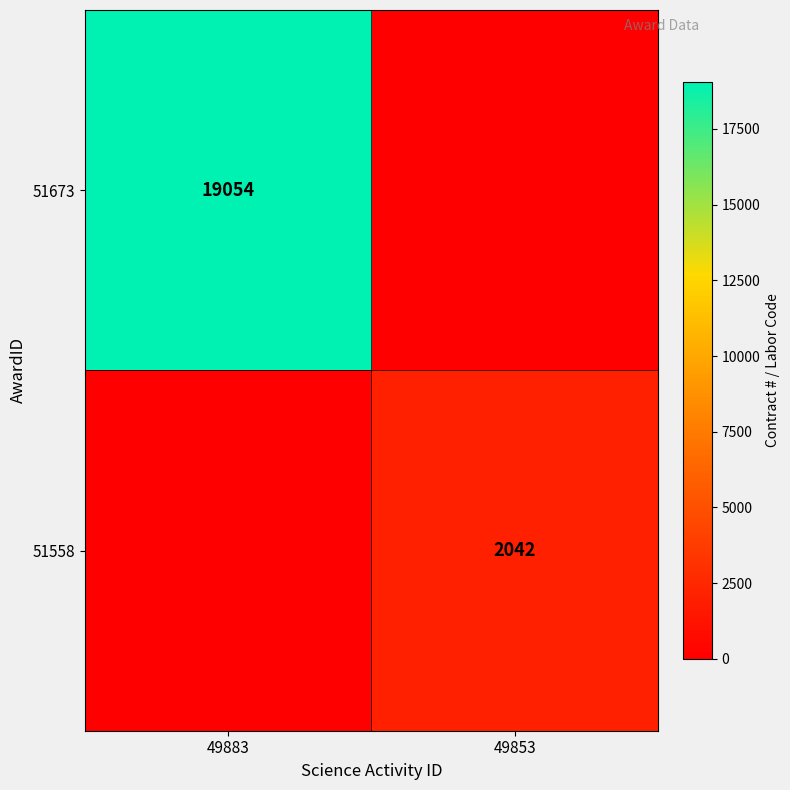

What is the total value across all series at 49883?

19054